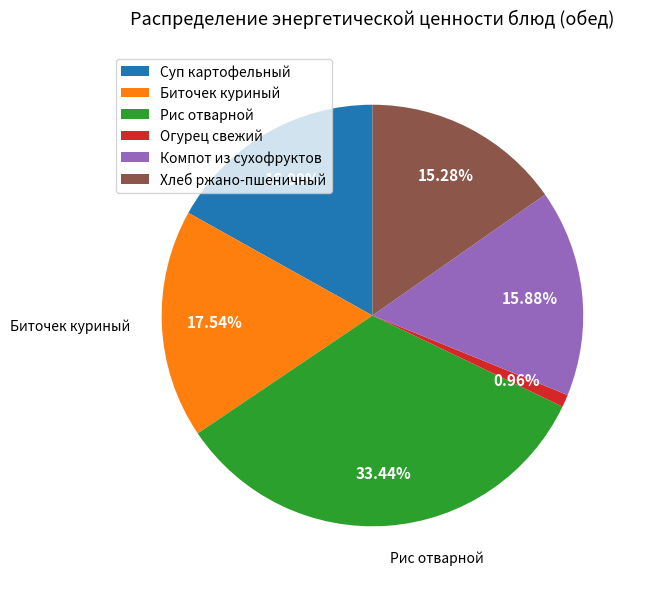

Does any single category account for the majority?

No